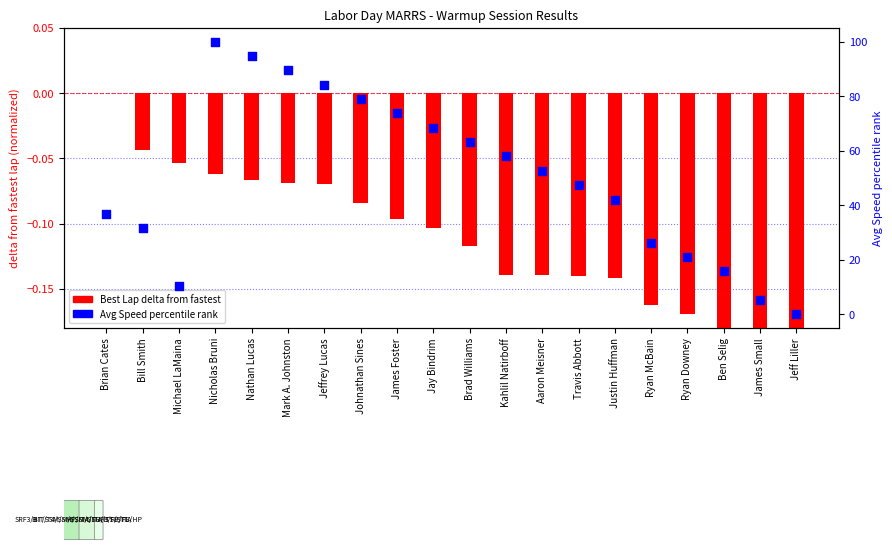

Which series contains the highest Y value?

Avg Speed percentile rank